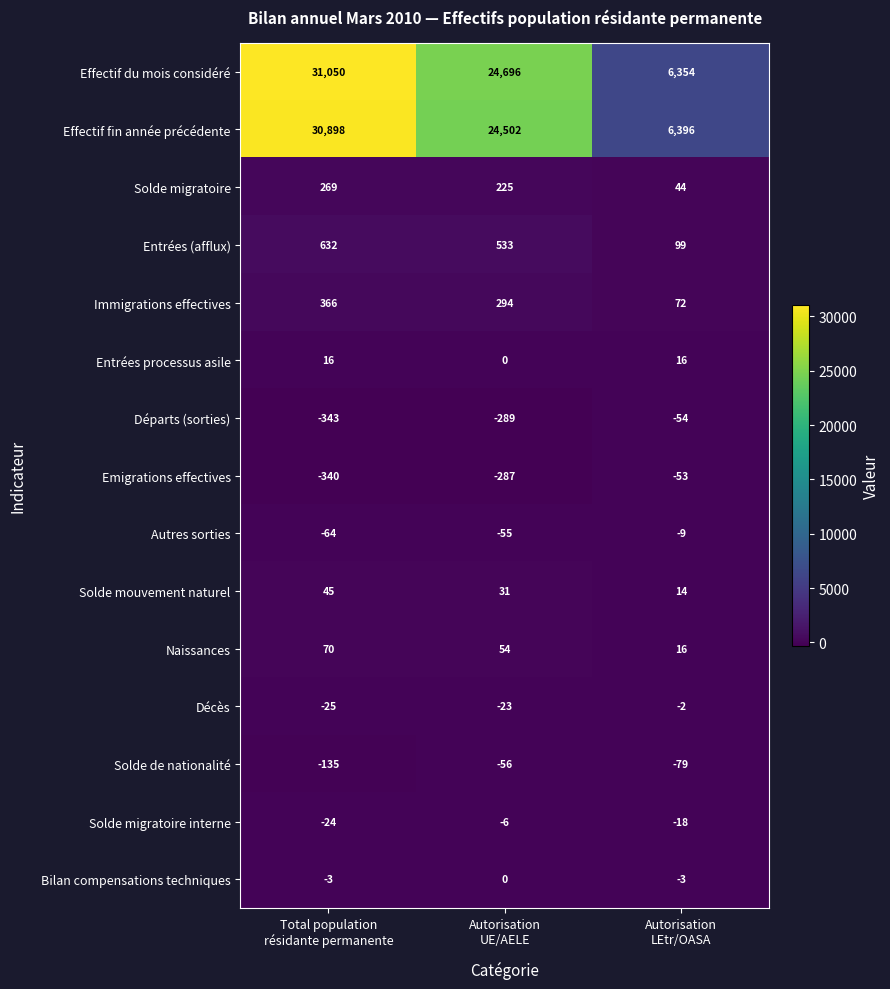

Which series has the largest total across all categories?

Effectif du mois considéré